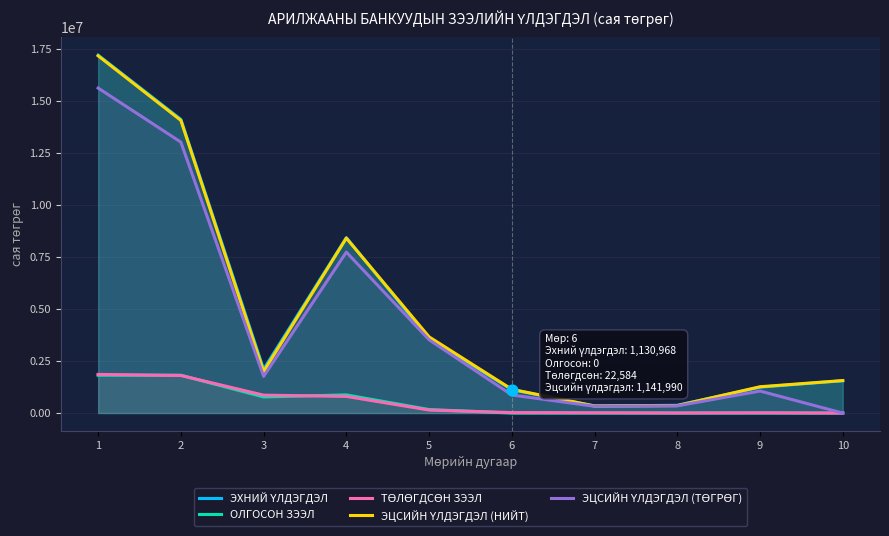

At which category is the sum across all series the highest?

1